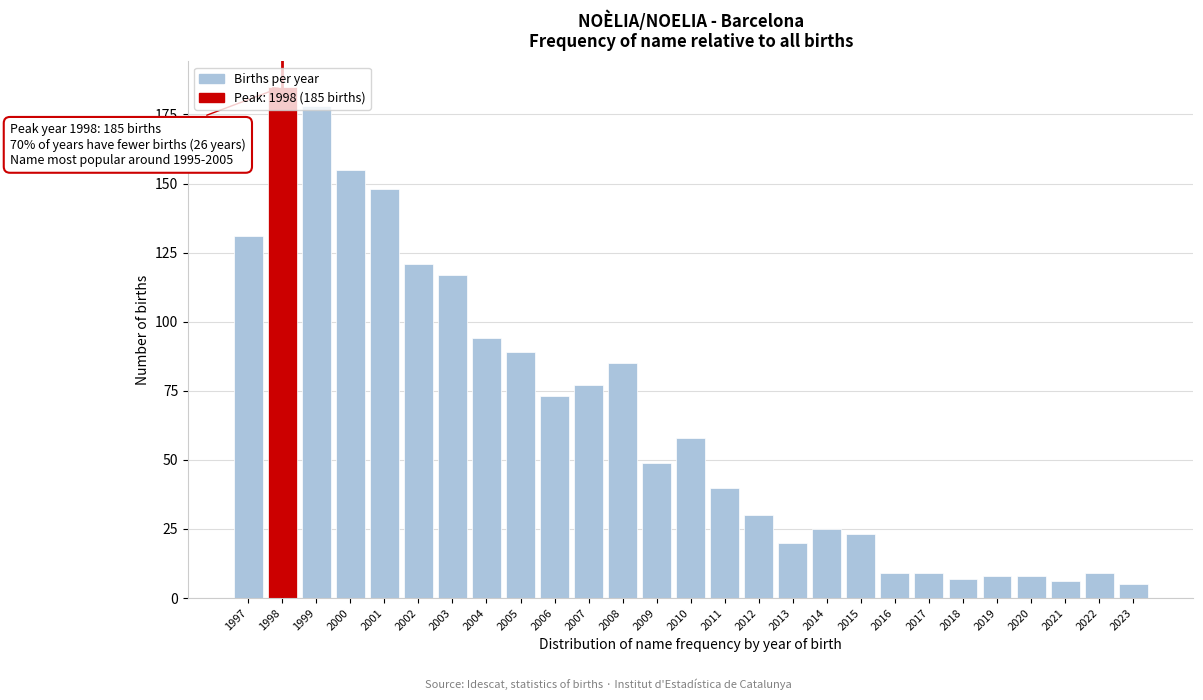

The chart shows a value of 10 at 2011. True or false?

False